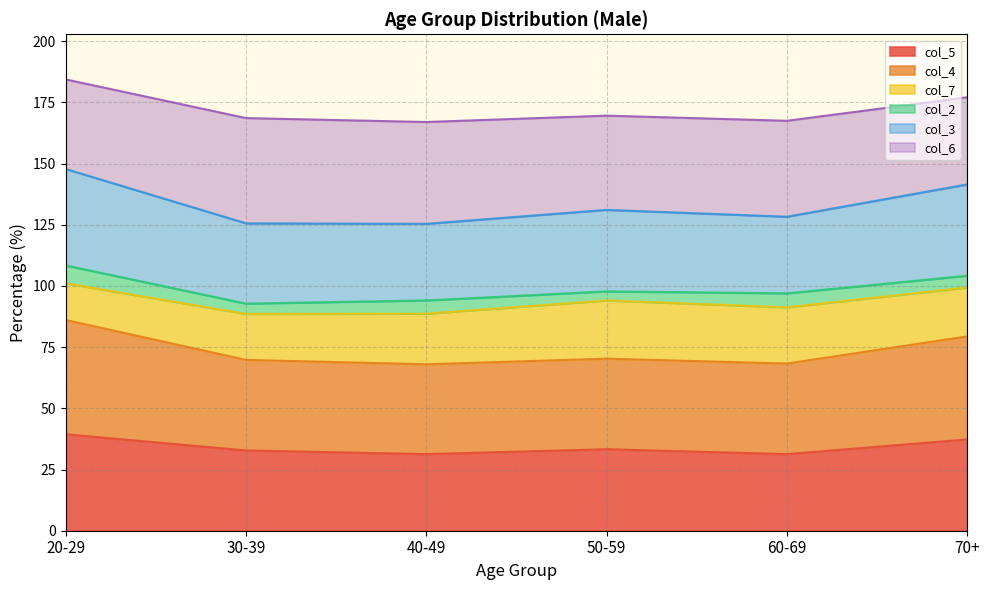

Between 40-49 and 70+, which is larger?

70+